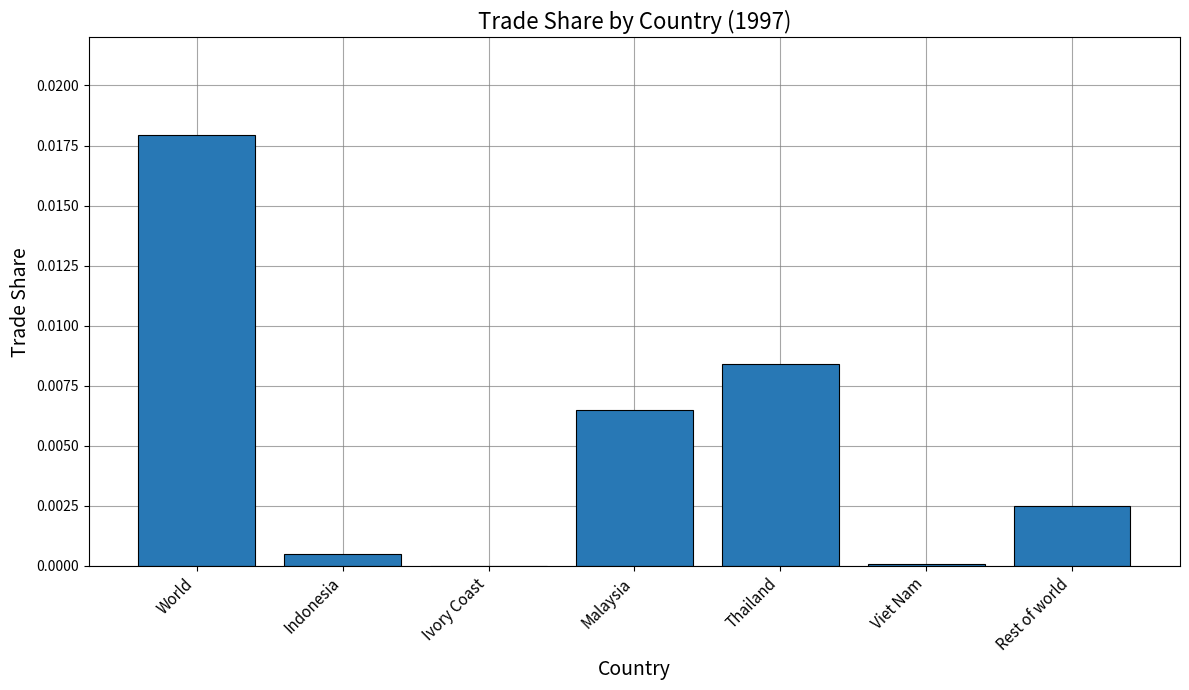

Is it true that the value at Thailand is 0.0?

True